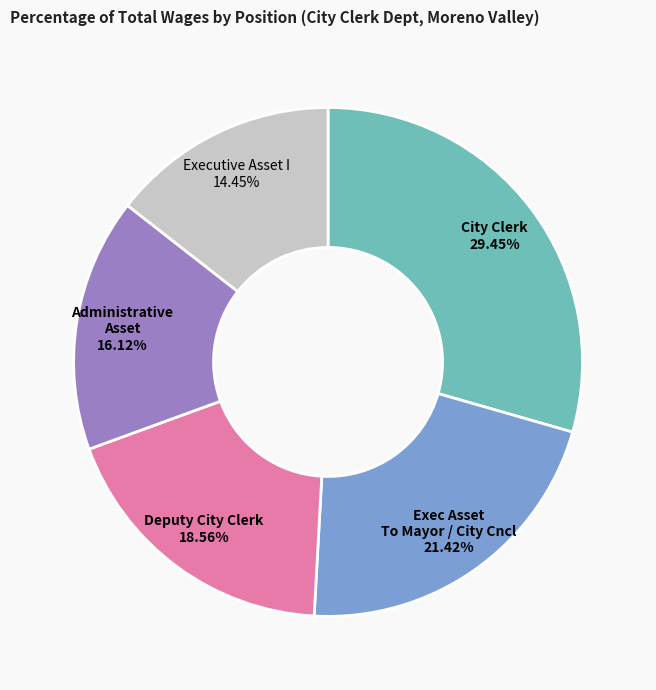

What is the smallest slice in the pie chart?

Executive Asset I